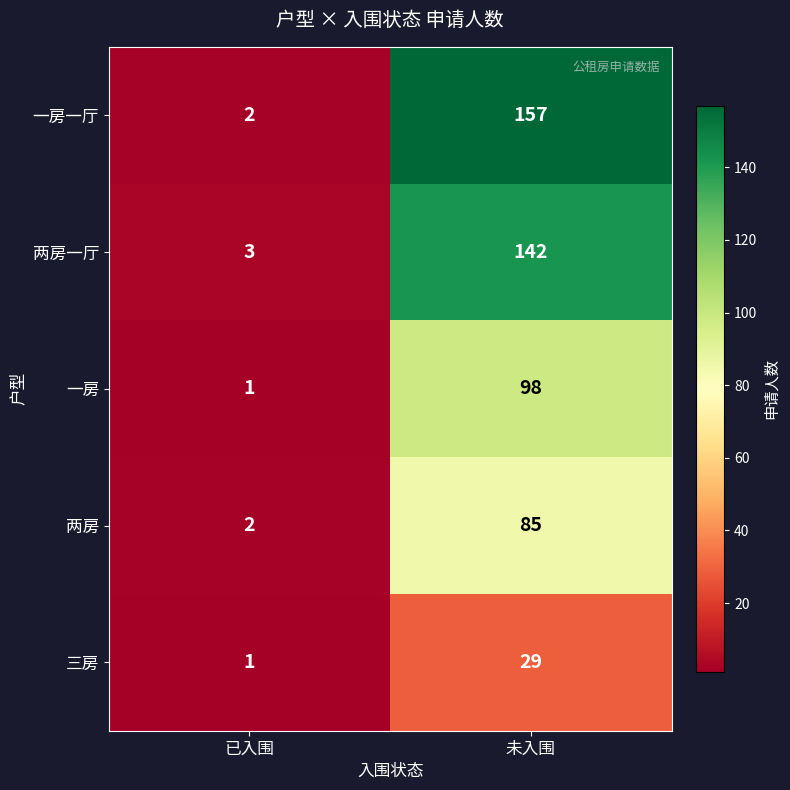

What is the spread (max minus min) of values at 未入围?

128